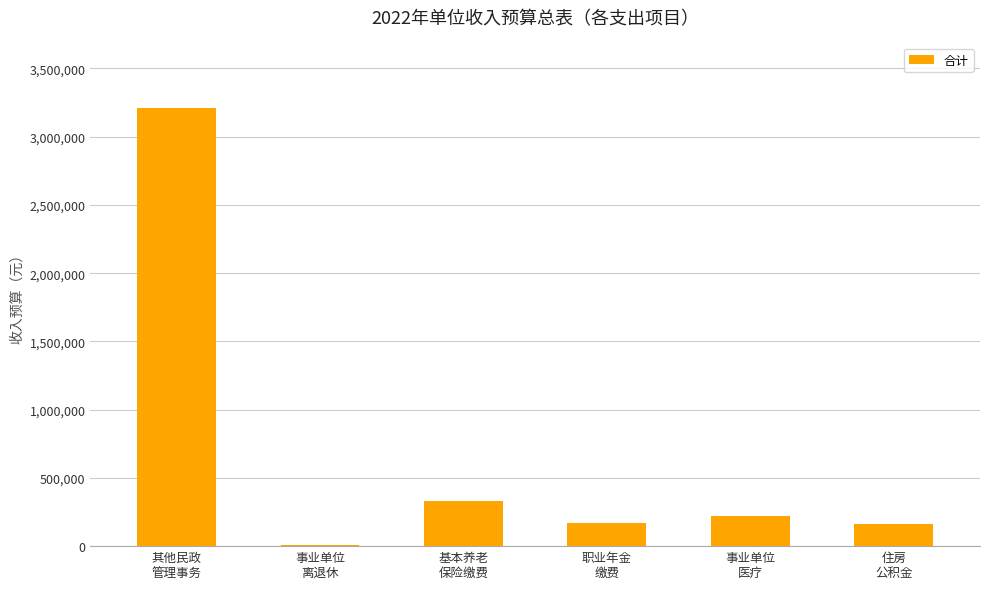

What is the sum of all values?

4093200